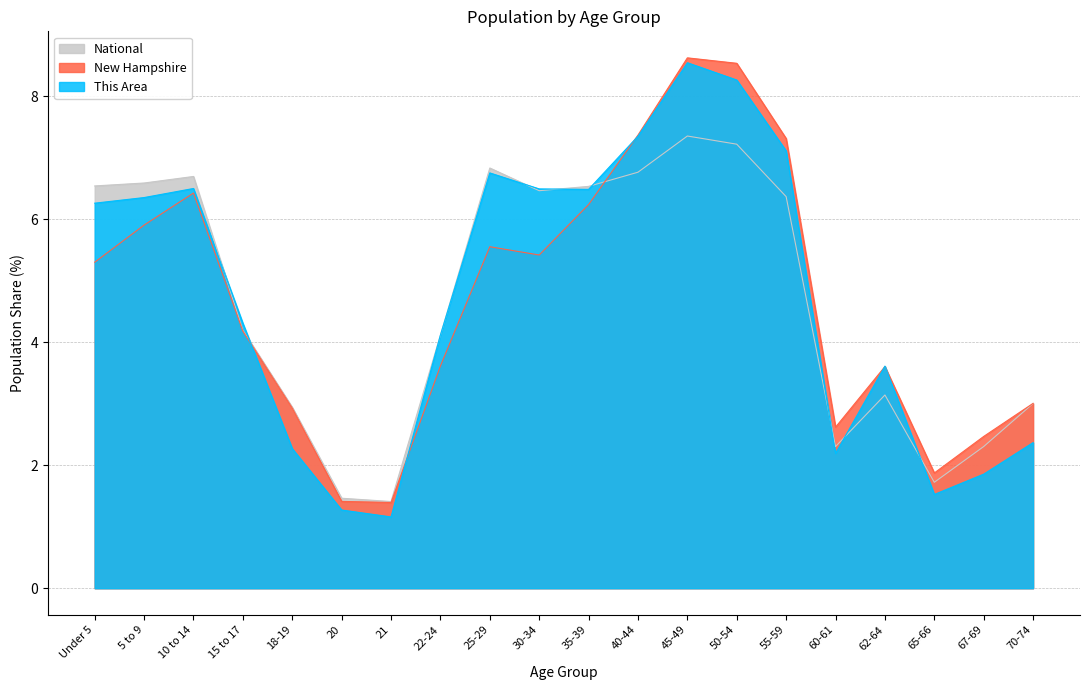

The value of National at 60-61 is 1.0. True or false?

False